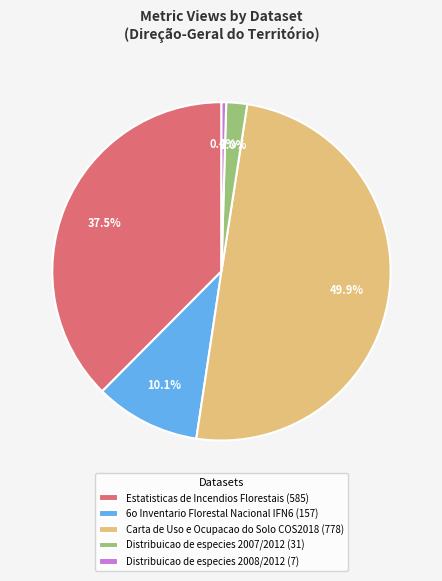

How many slices are in this pie chart?

5